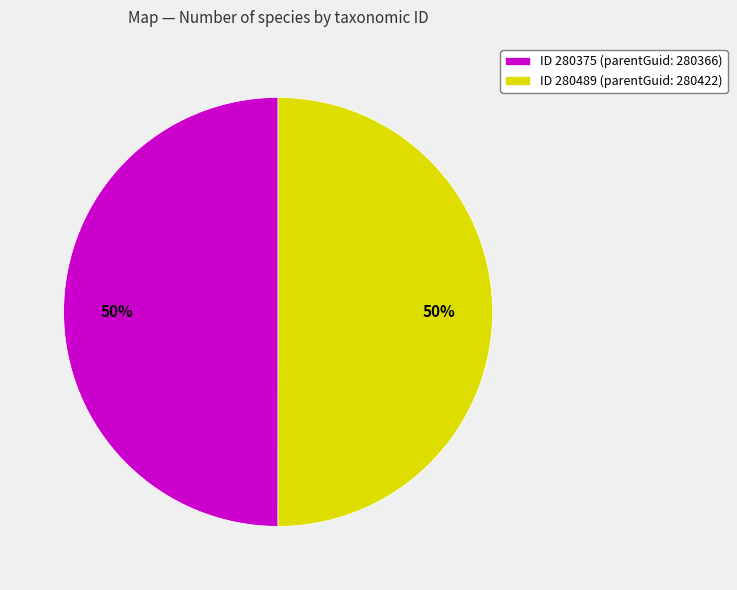

True or false: ID 280375 (parentGuid: 280366) accounts for 50% of the total.

True